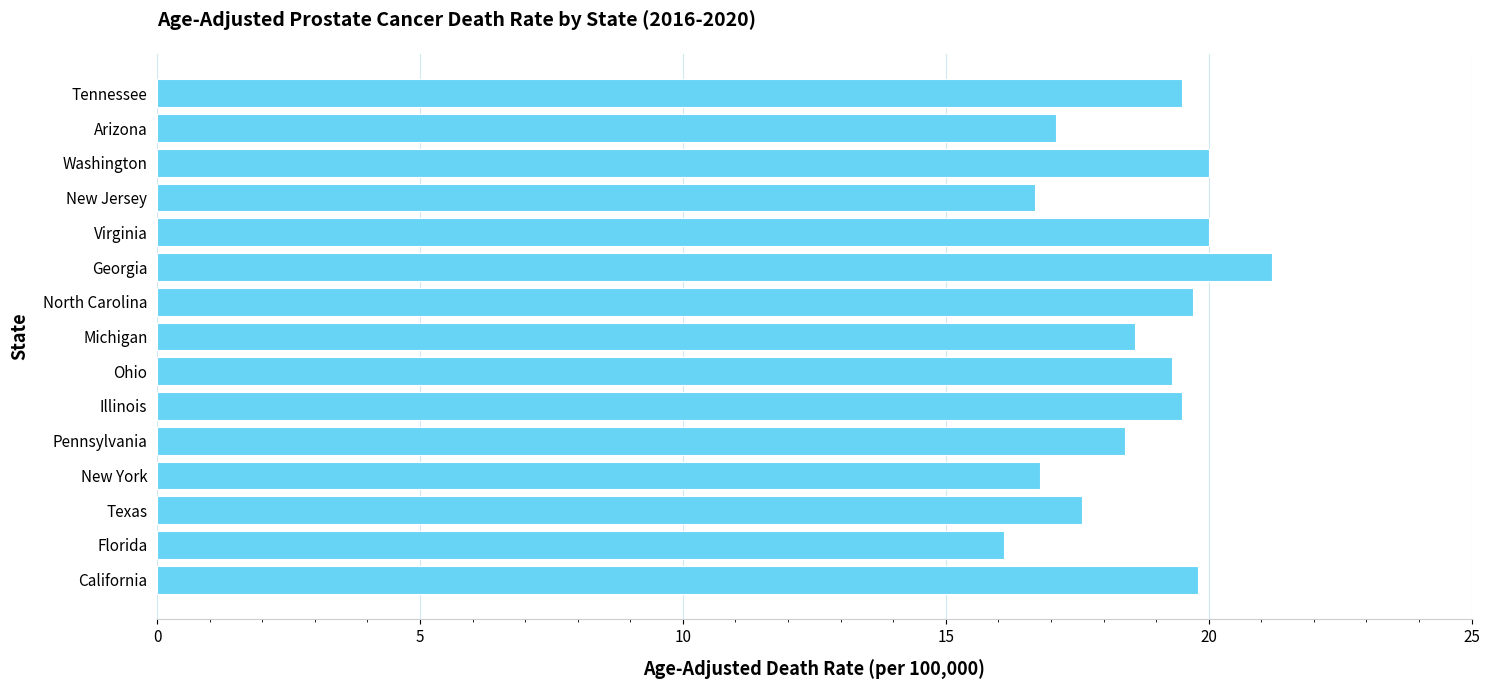

Reading top to bottom, list all the values displayed in this chart.

Tennessee=19.5	Arizona=17.1	Washington=20.0	New Jersey=16.7	Virginia=20.0	Georgia=21.2	North Carolina=19.7	Michigan=18.6	Ohio=19.3	Illinois=19.5	Pennsylvania=18.4	New York=16.8	Texas=17.6	Florida=16.1	California=19.8